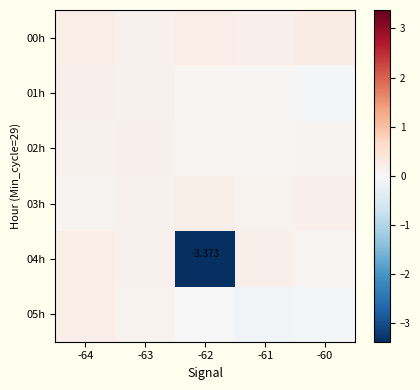

At -60, list the series in order from largest to smallest.

00h, 03h, 02h, 04h, 01h, 05h